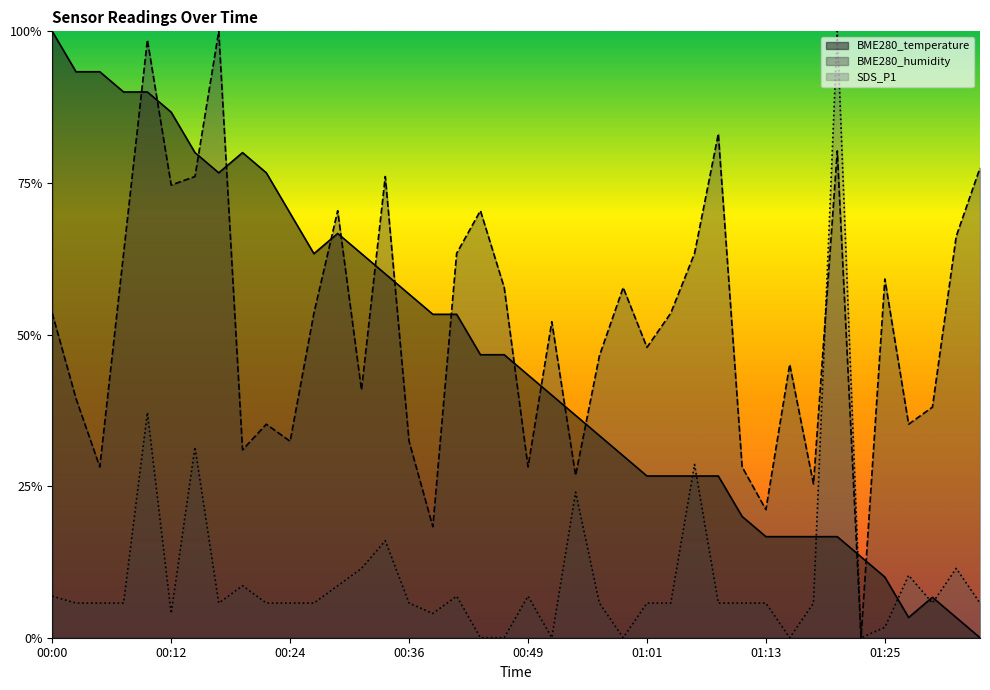

The SDS_P1 series shows 0.1 at 00:22. True or false?

True